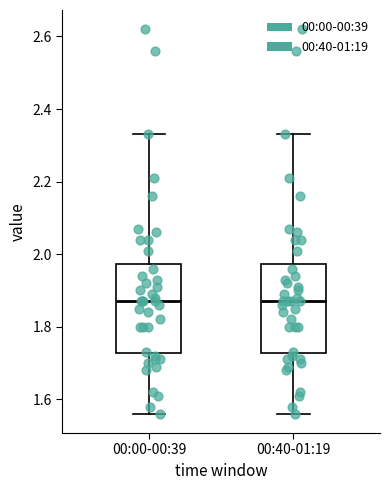

Reading left to right, read every box against the y-axis: the position of its median line, the range the box covers, and the ends of its whiskers. The values are not printed on the chart, so give them approximately, as read against the axis.

00:00-00:39: median 1.88, box 1.72 to 1.98, whiskers 1.56 to 2.34
00:40-01:19: median 1.88, box 1.72 to 1.98, whiskers 1.56 to 2.34